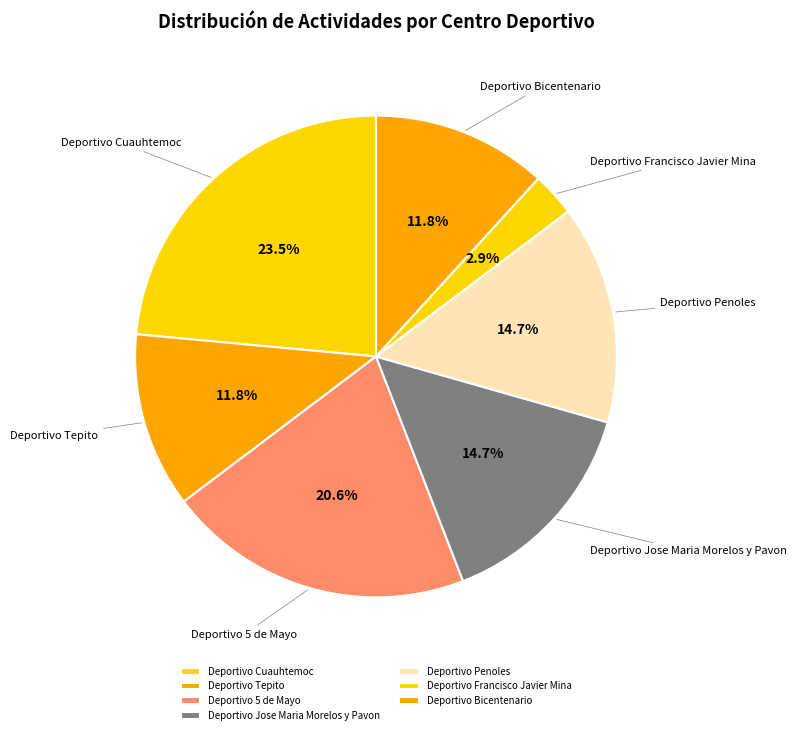

Is there any slice that represents more than half of the pie?

No